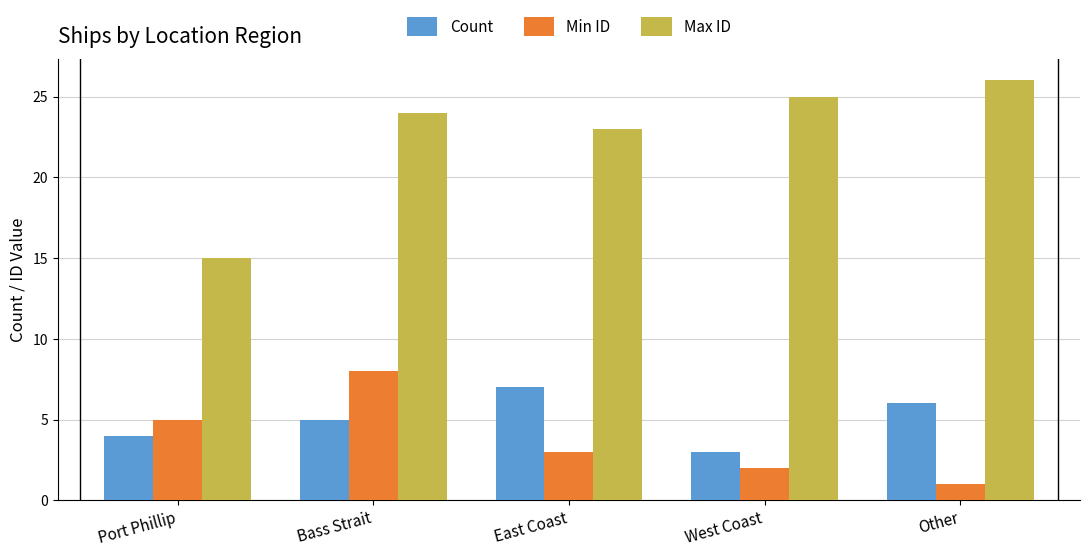

What is the sum of all Max ID values?

113